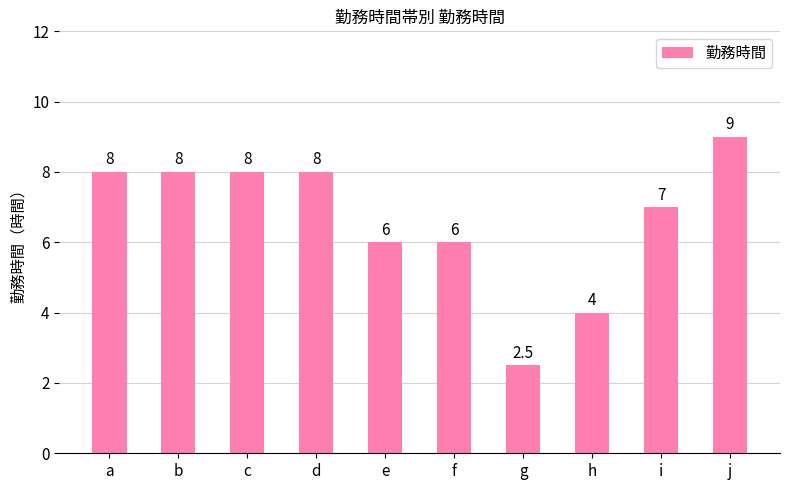

What is the approximate value at g?

2.5